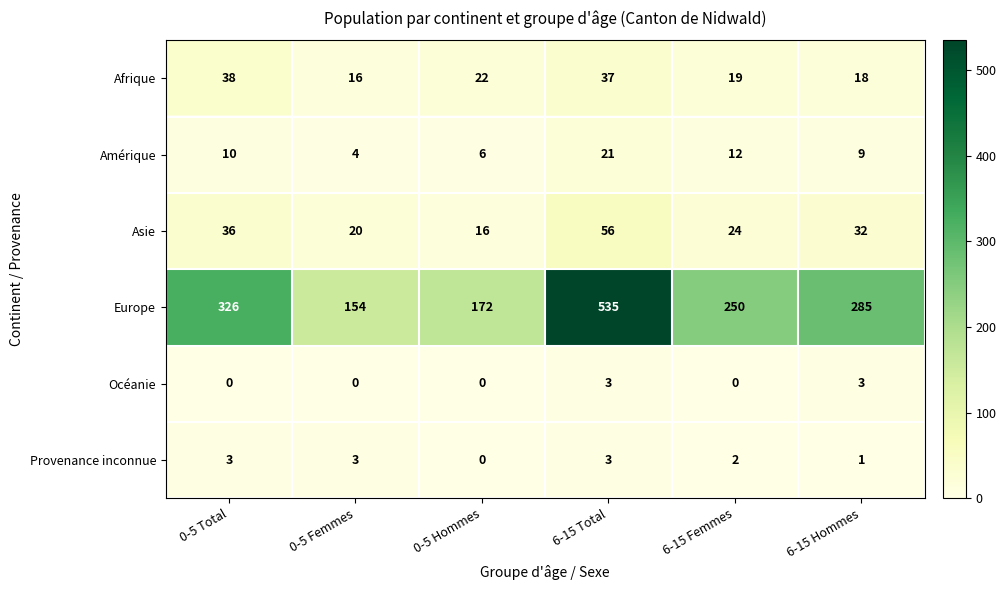

What is the sum of the Amérique values at 6-15 Femmes and 6-15 Total?

33